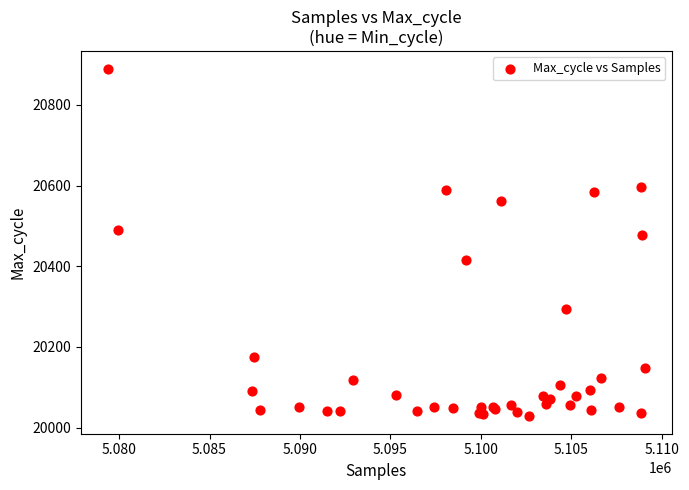

What Y value in the scatter plot is closest to 20459?

20477